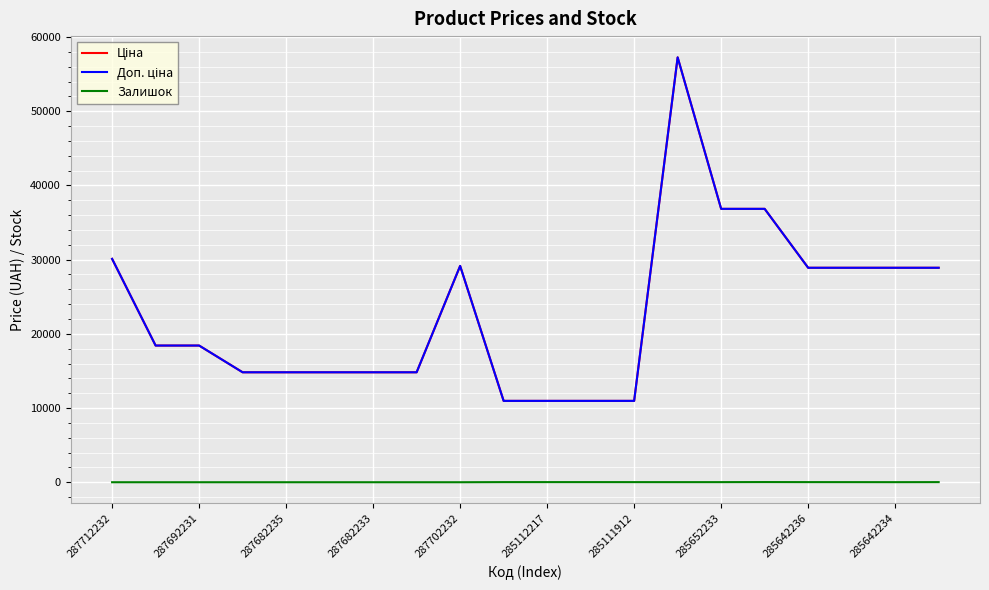

True or false: Залишок and Доп. ціна intersect in this chart.

False